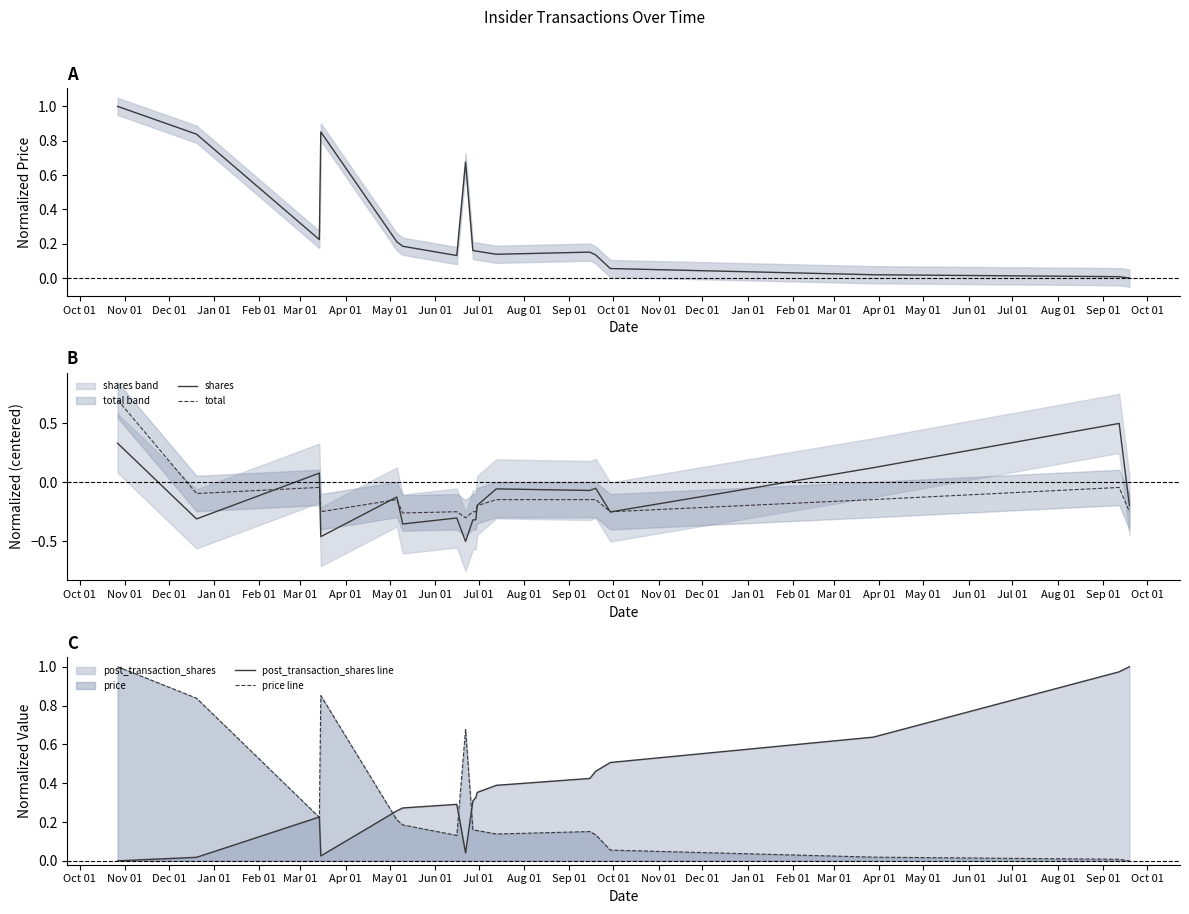

Which series has the largest total across all categories?

post_transaction_shares line